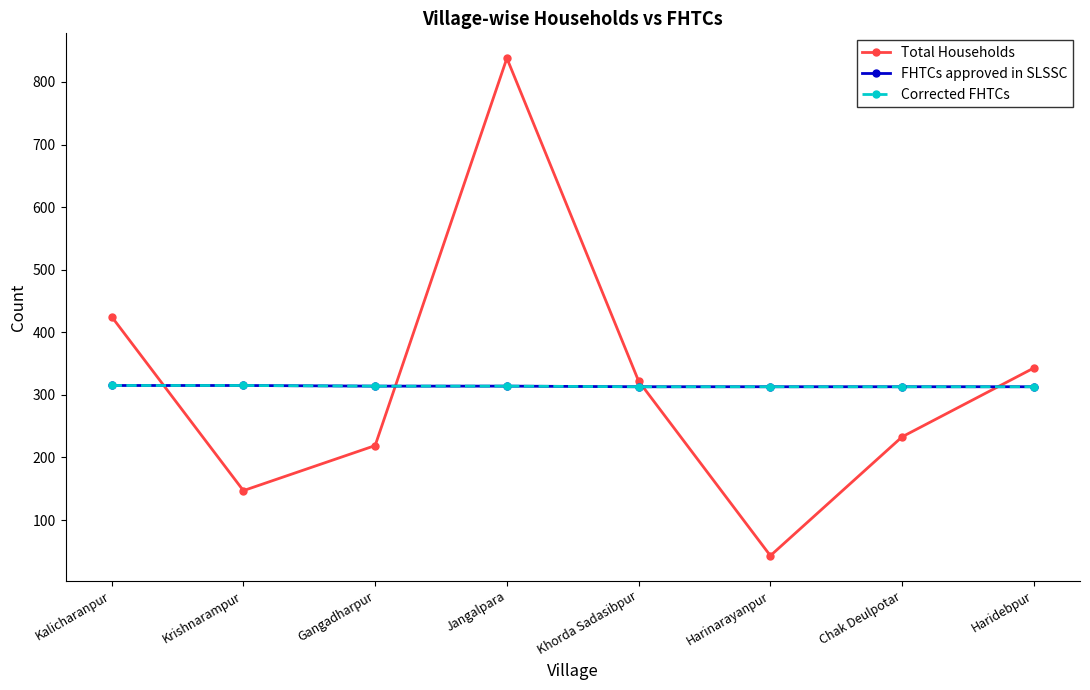

What is the average value of the FHTCs approved in SLSSC series?

314